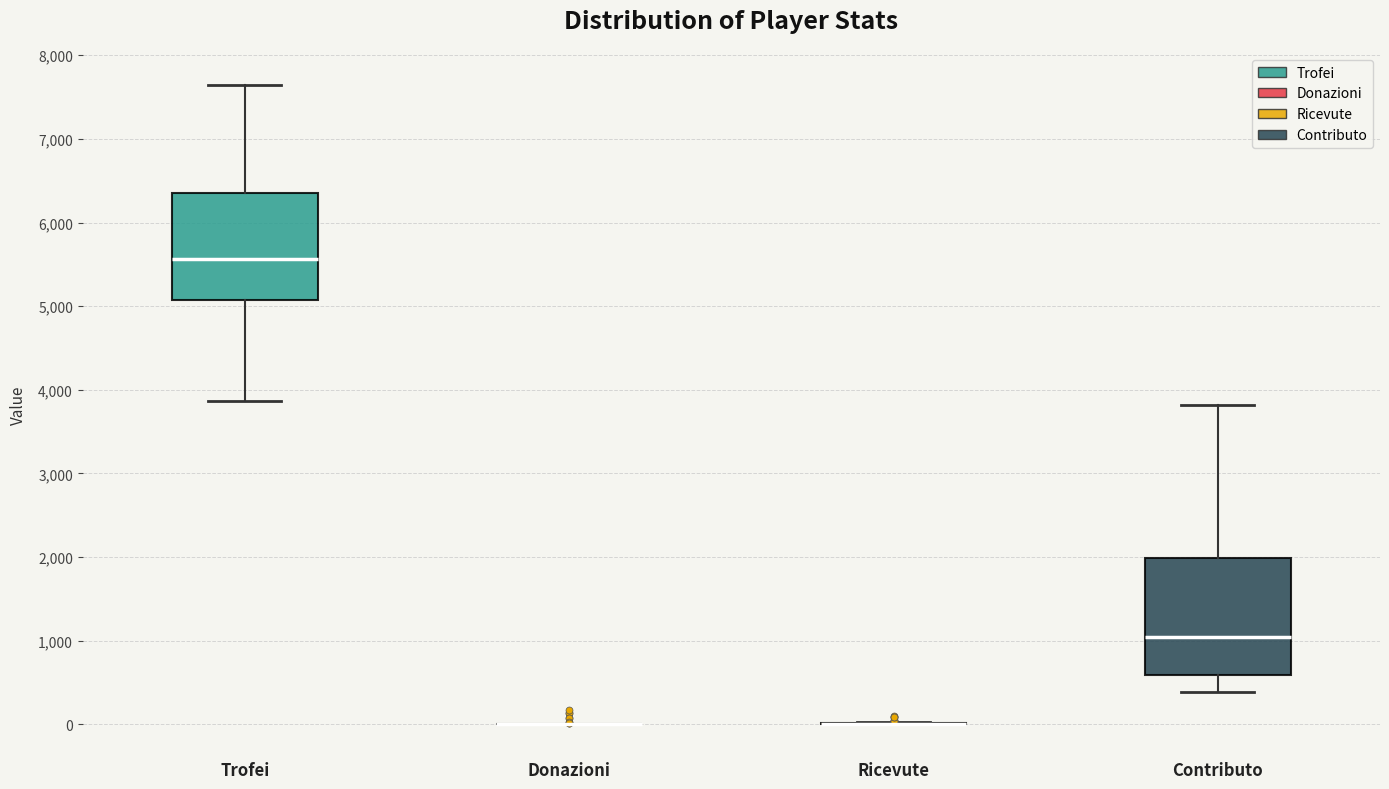

Which box is the tallest, from its lower edge to its upper edge?

Contributo